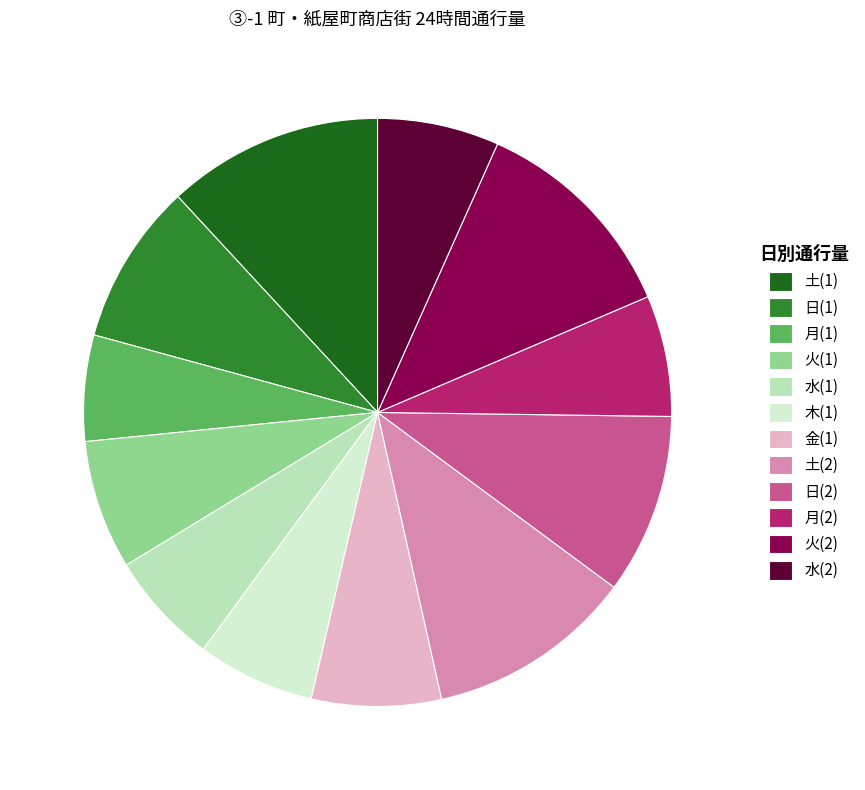

Is the sum of 木(1) and 火(2) greater than half?

No